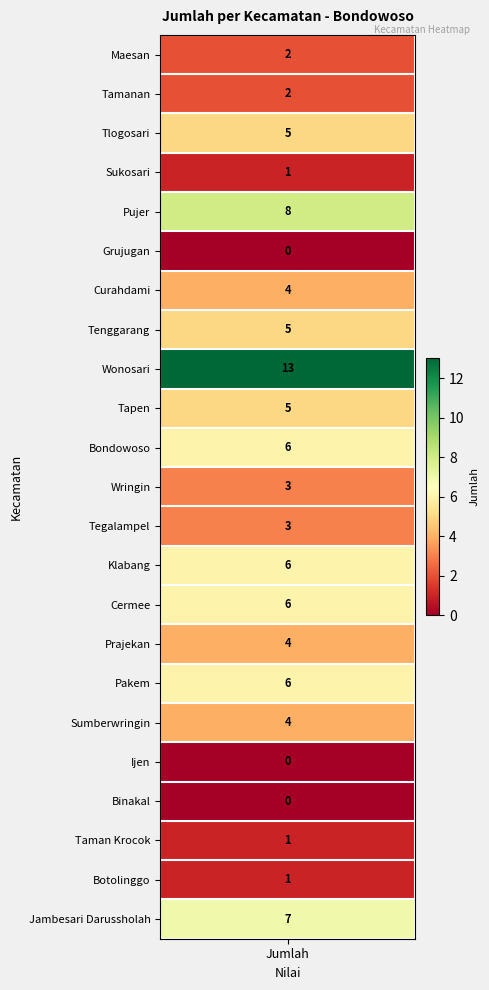

What is the ratio of the value at Bondowoso to the value at Tlogosari?

1.2